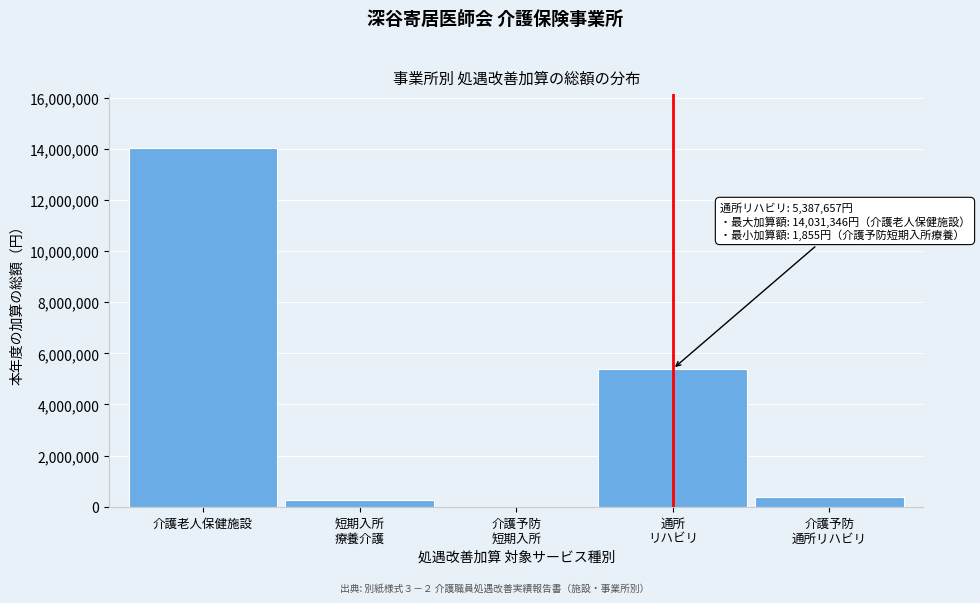

True or false: the data shows 3600043 at 介護老人保健施設.

False